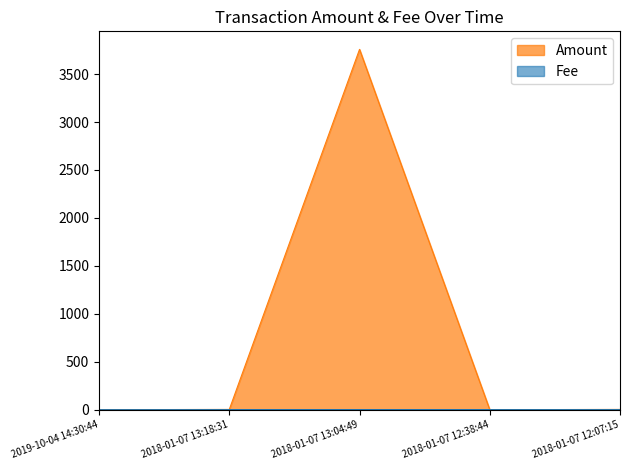

After their last crossing, which series has the higher values: Amount or Fee?

Amount